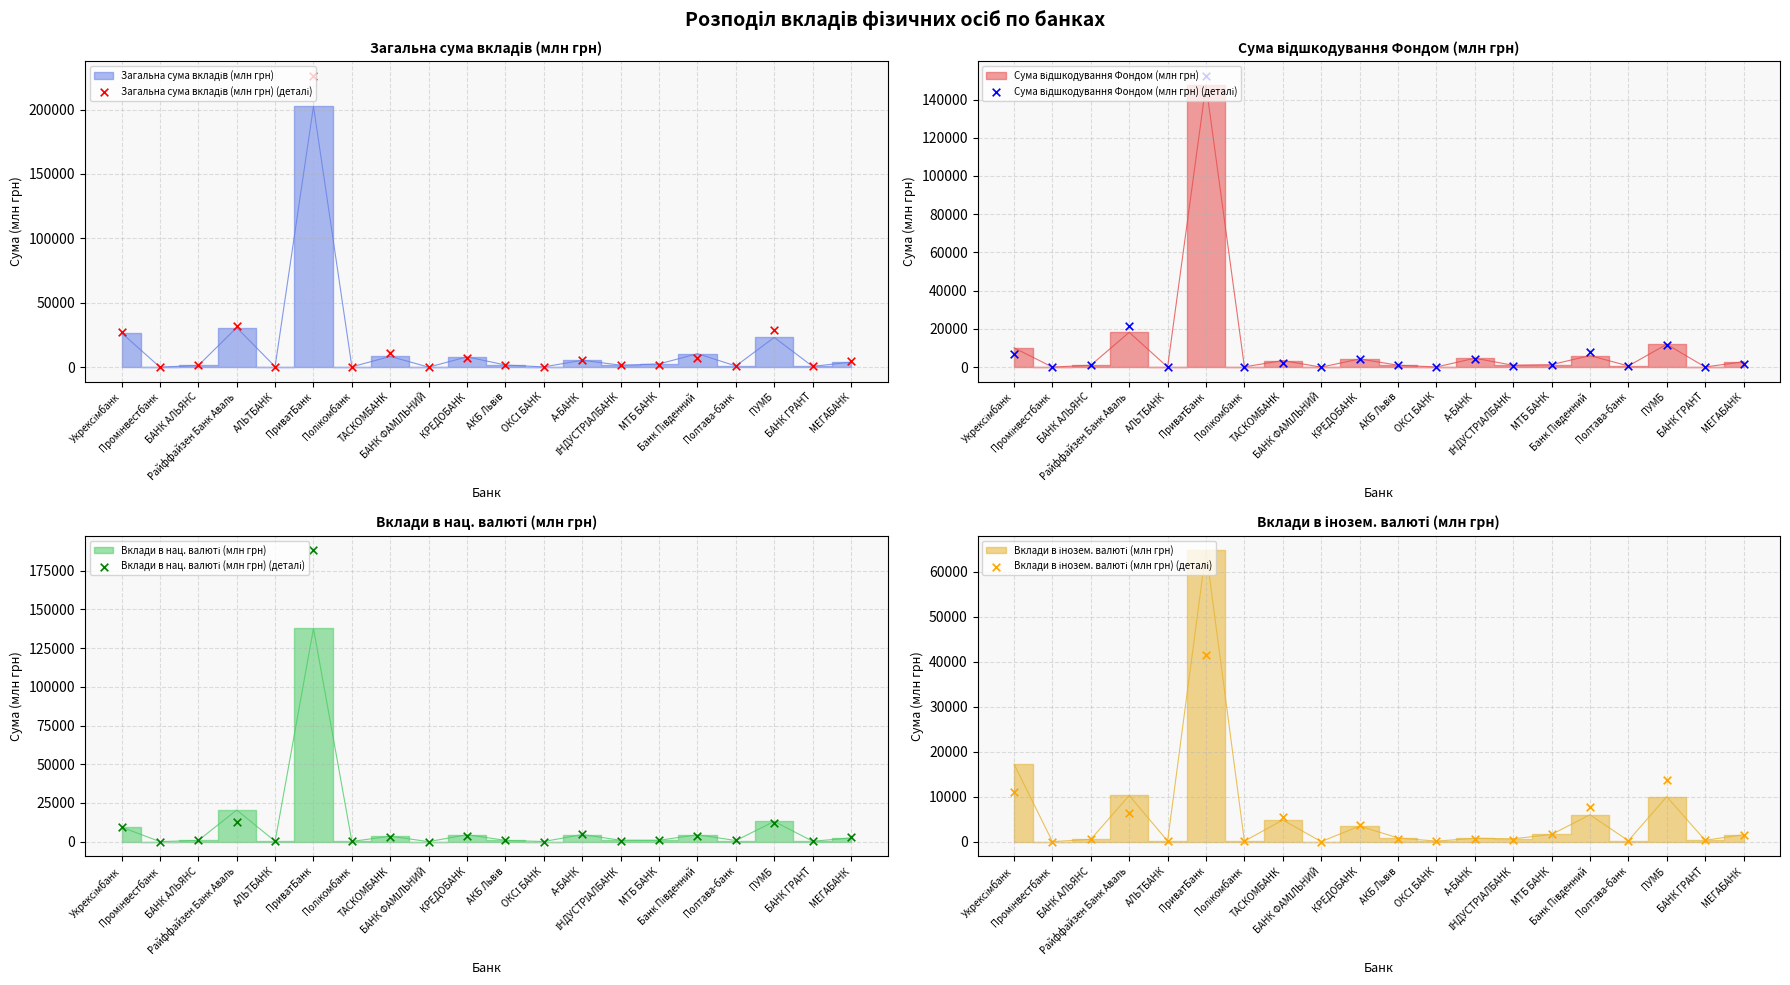

Which series contains the highest Y value?

Загальна сума вкладів (млн грн) (деталі)